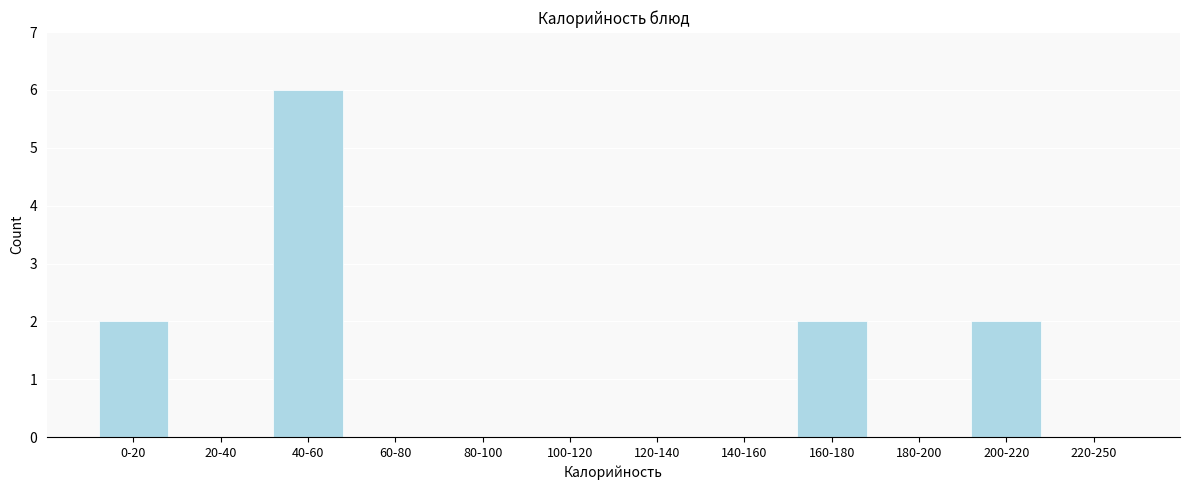

Reading left to right, extract all data points from this chart.

0-20=2	20-40=0	40-60=6	60-80=0	80-100=0	100-120=0	120-140=0	140-160=0	160-180=2	180-200=0	200-220=2	220-250=0